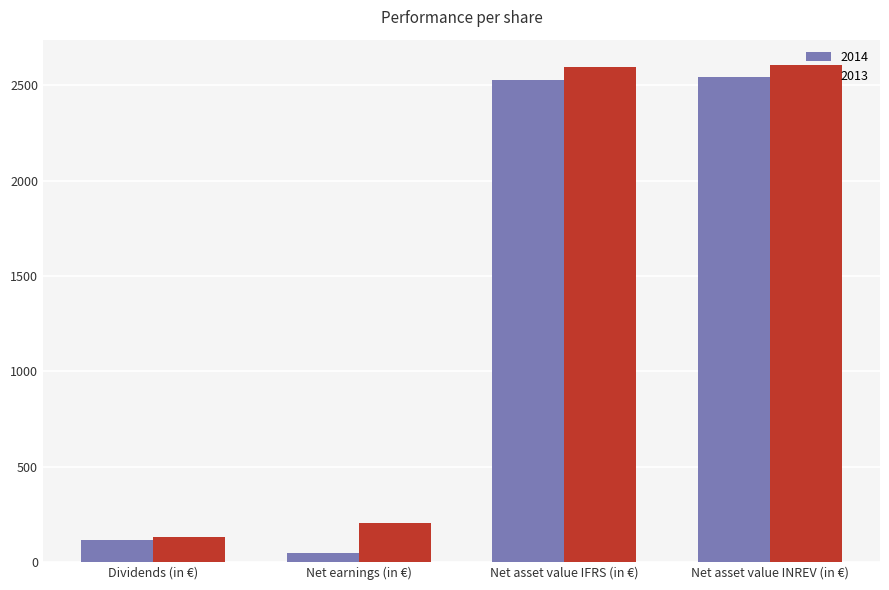

What is the average value of the 2014 series?

1308.4